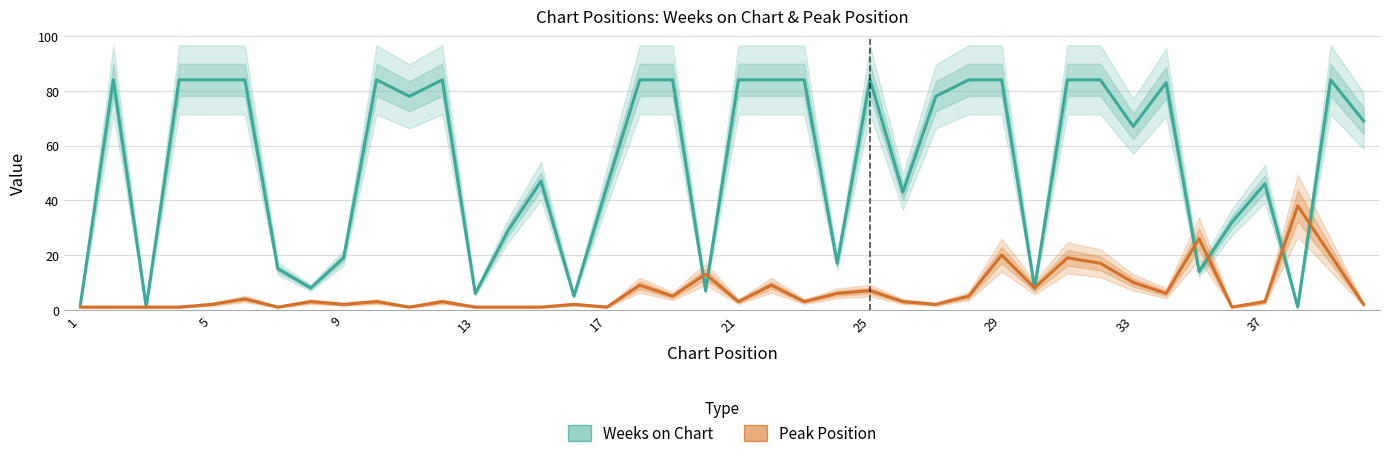

Which series has the largest total across all categories?

Weeks on Chart